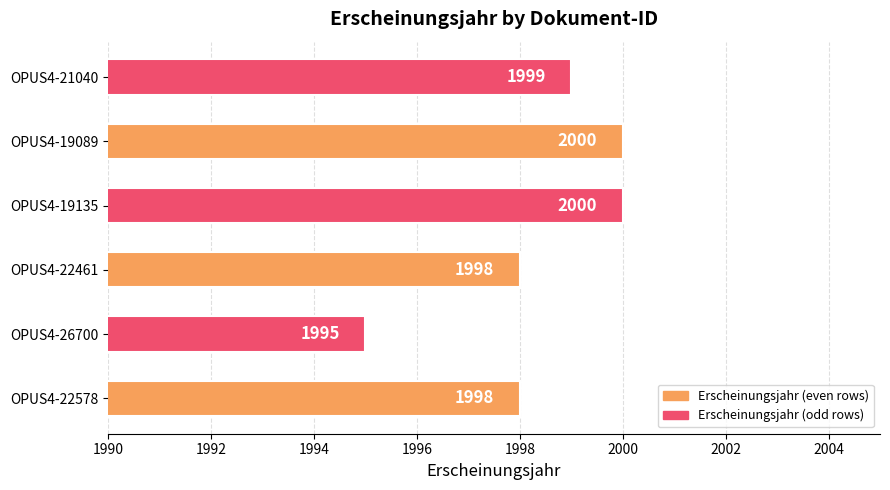

What is the maximum value shown in the chart?

2000